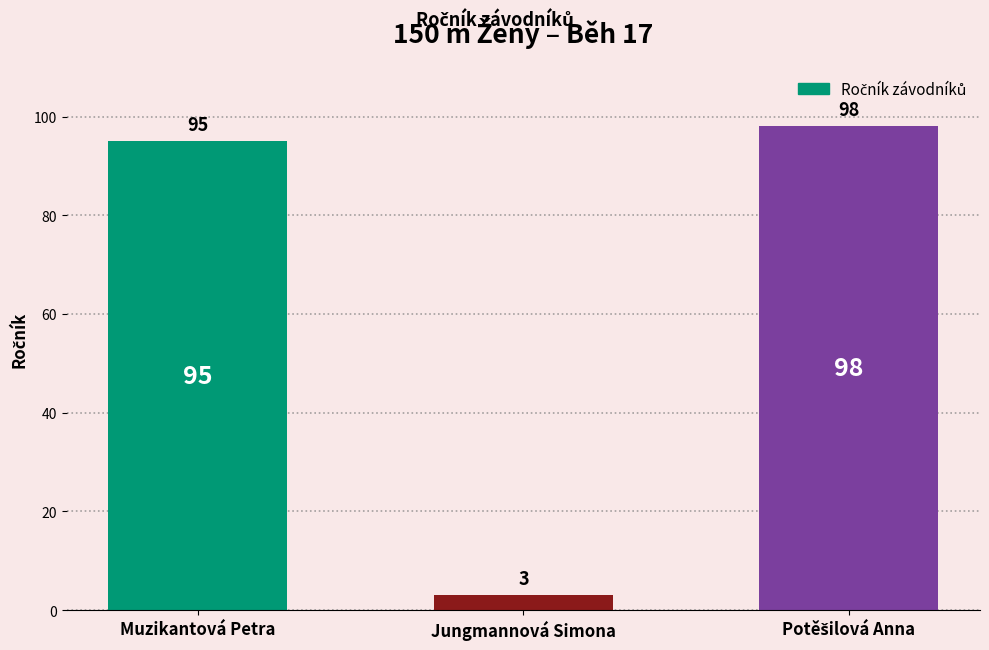

What is the value of the 1st bar from the left?

95